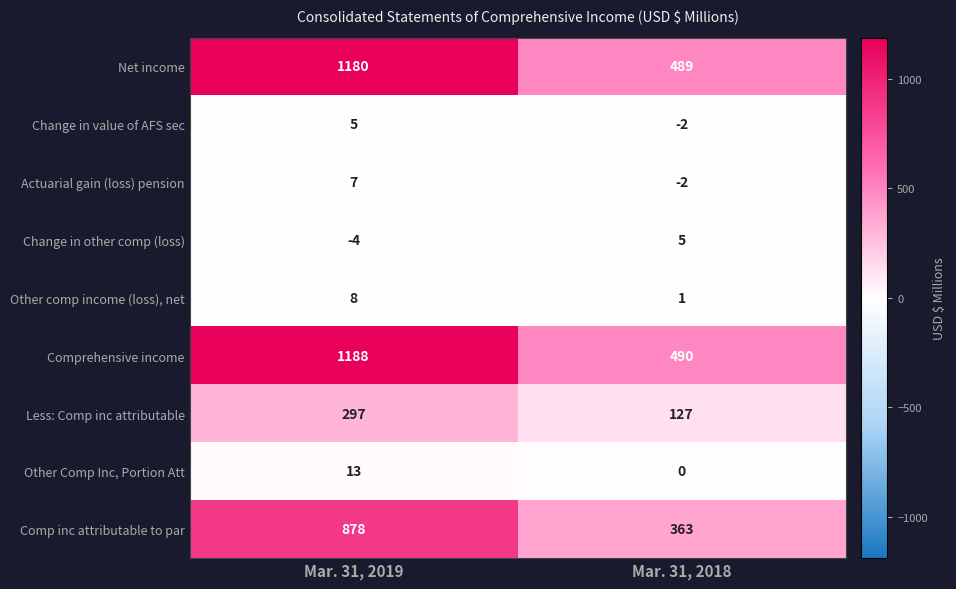

At which label is Other Comp Inc, Portion Att closest to 6?

Mar. 31, 2018